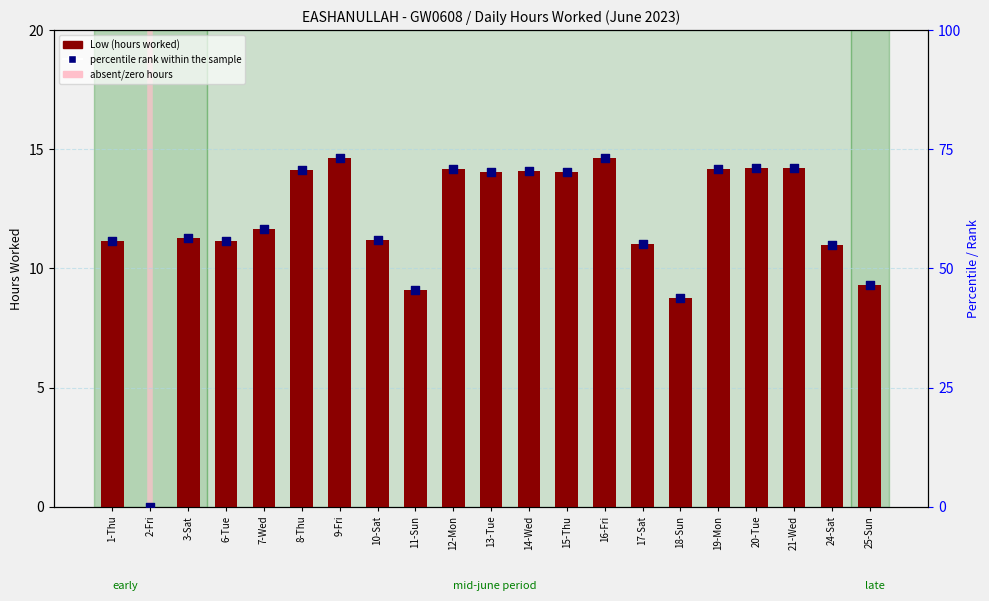

At how many categories does at least one series exceed 56?

12